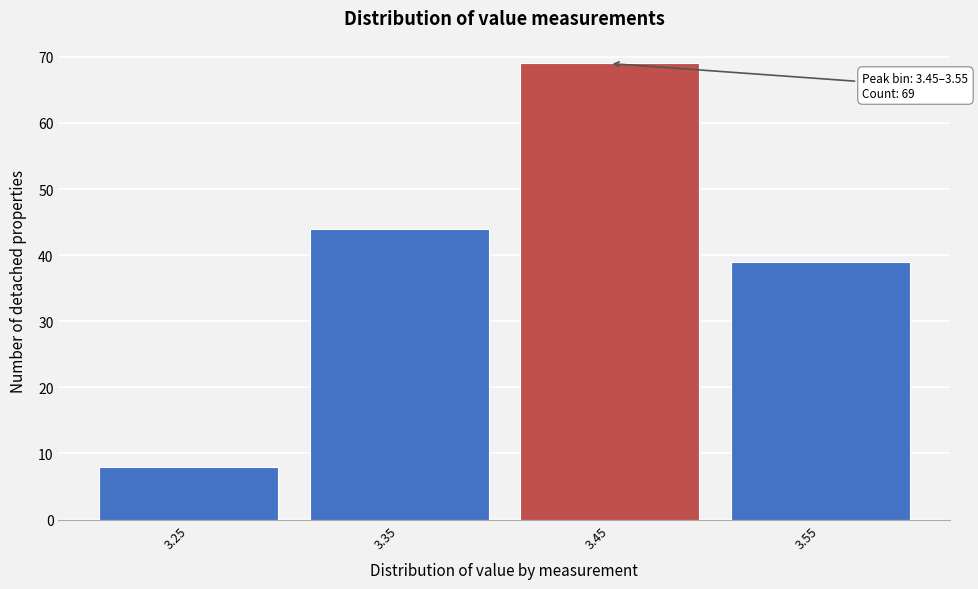

Reading right to left, extract all data points from this chart.

39	69	44	8